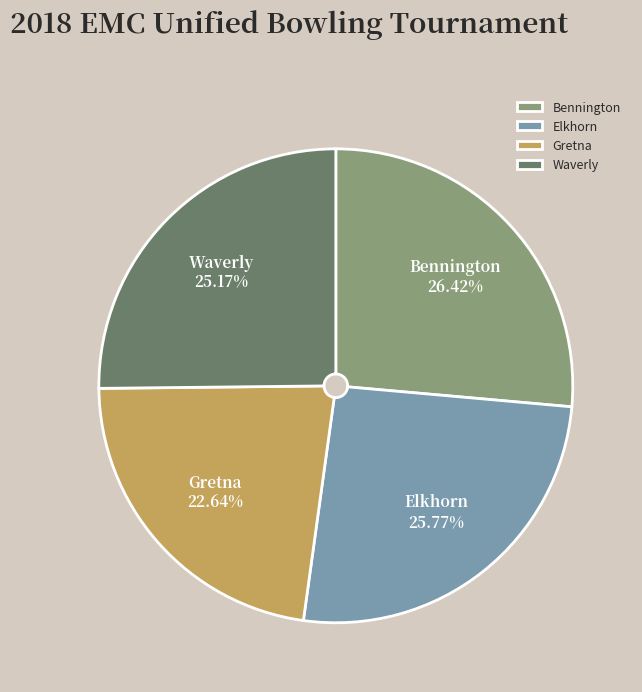

Count the number of slices in the pie.

4